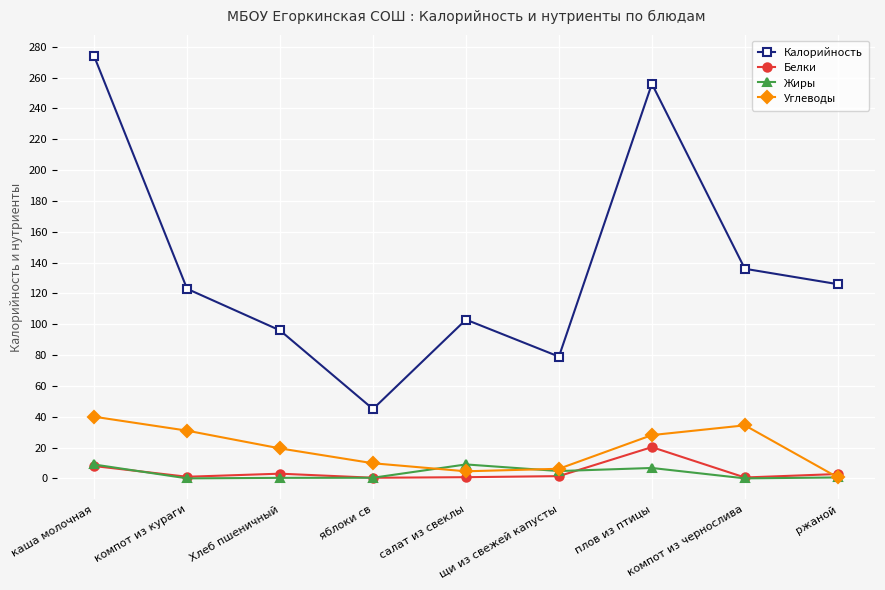

Which series has the largest range (max minus min)?

Калорийность